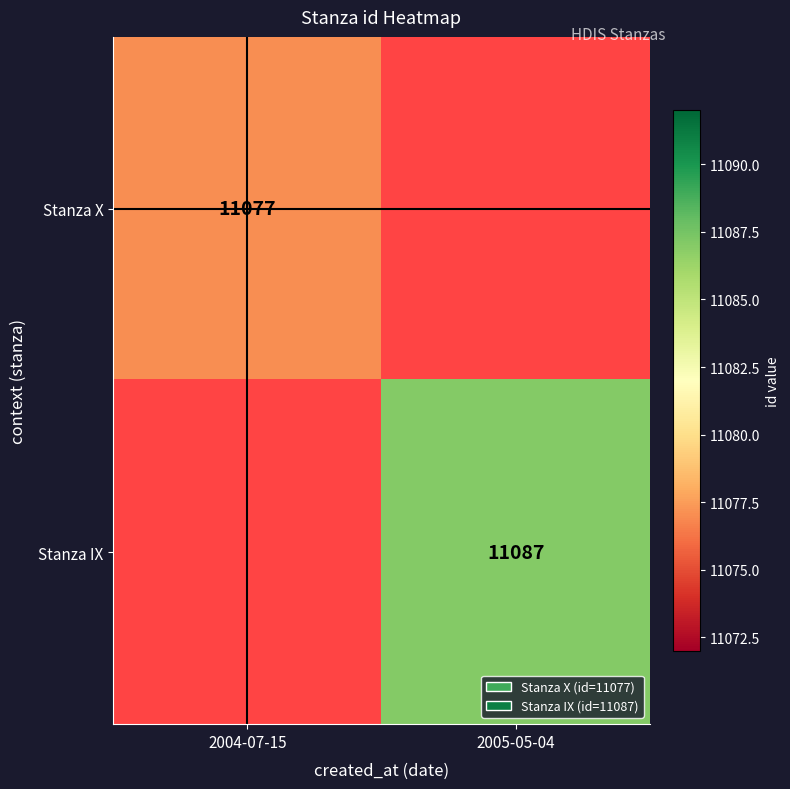

Which has a higher value, 2004-07-15 or 2005-05-04?

2005-05-04